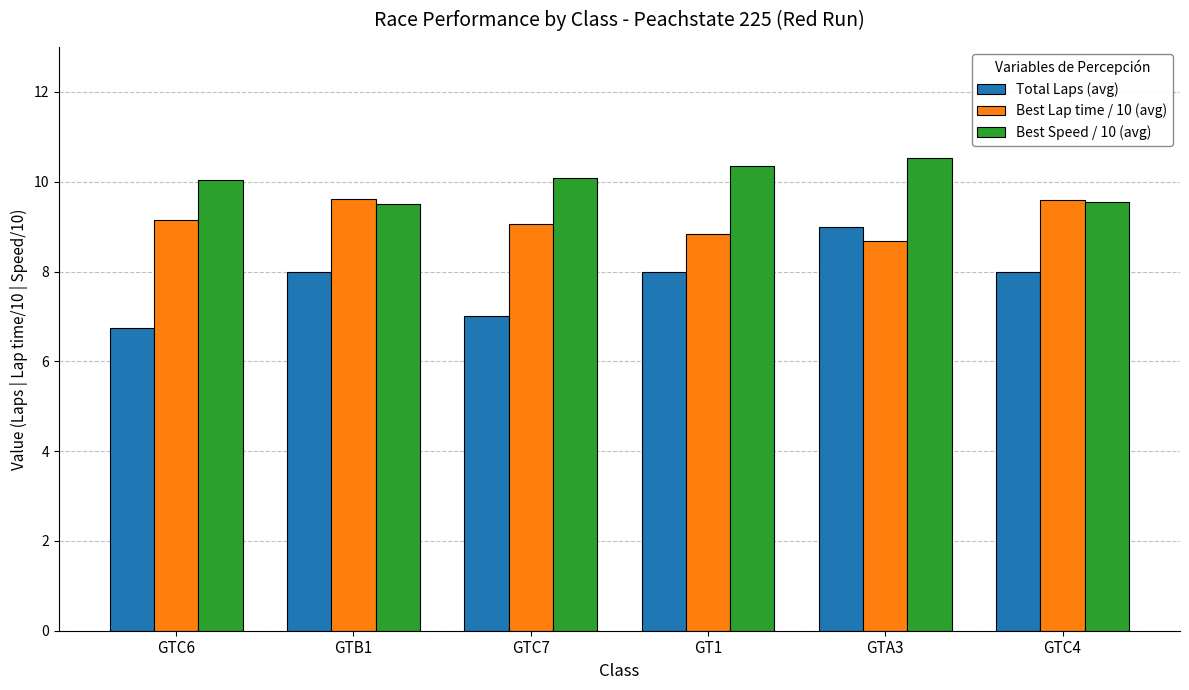

Which series has the largest range (max minus min)?

Total Laps (avg)